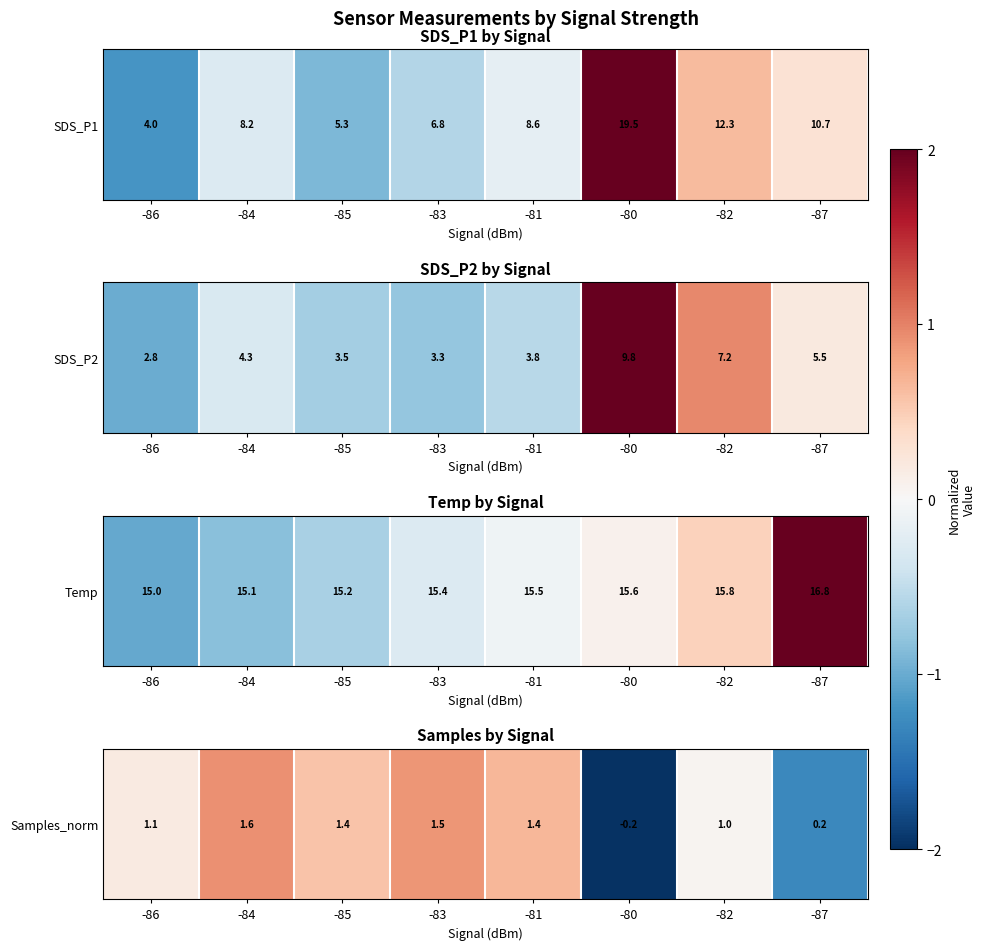

True or false: the data shows 0.1 at -82.

False